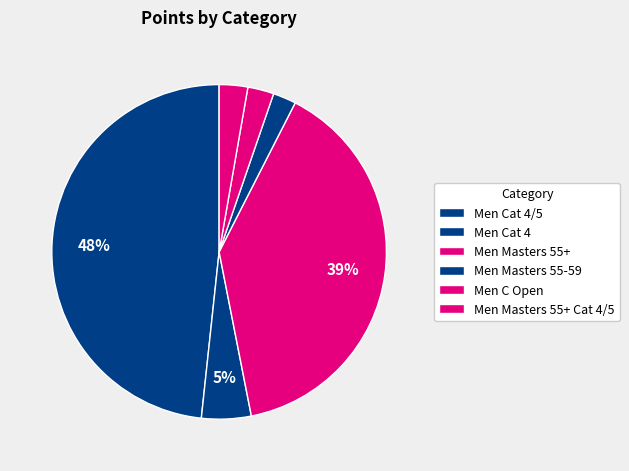

True or false: Men Masters 55+ Cat 4/5 accounts for 10% of the total.

False